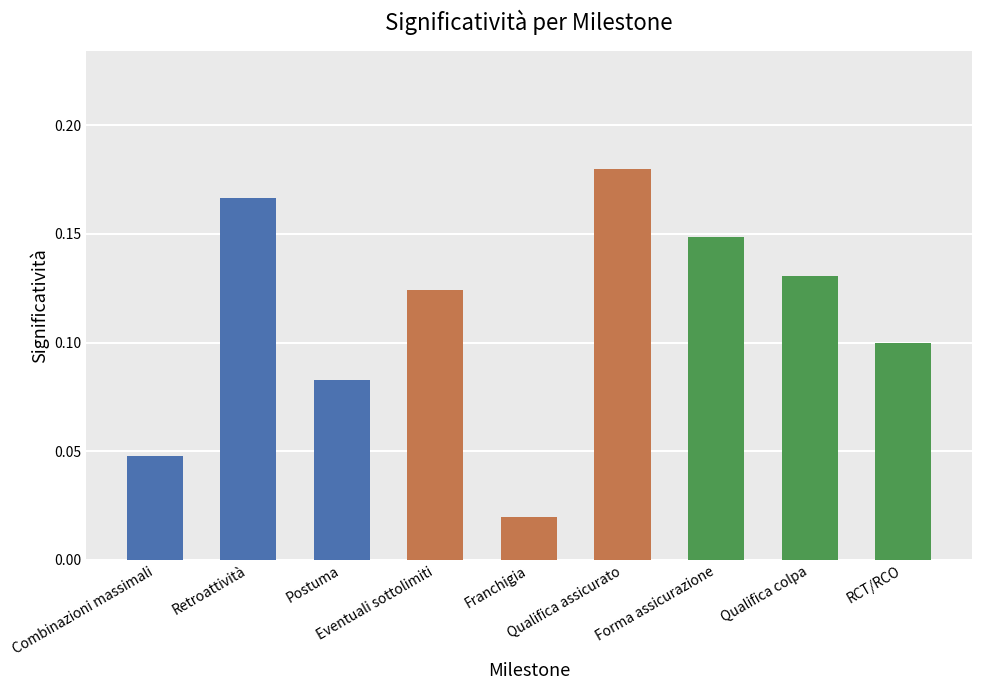

What is the sum of all values?

1.0